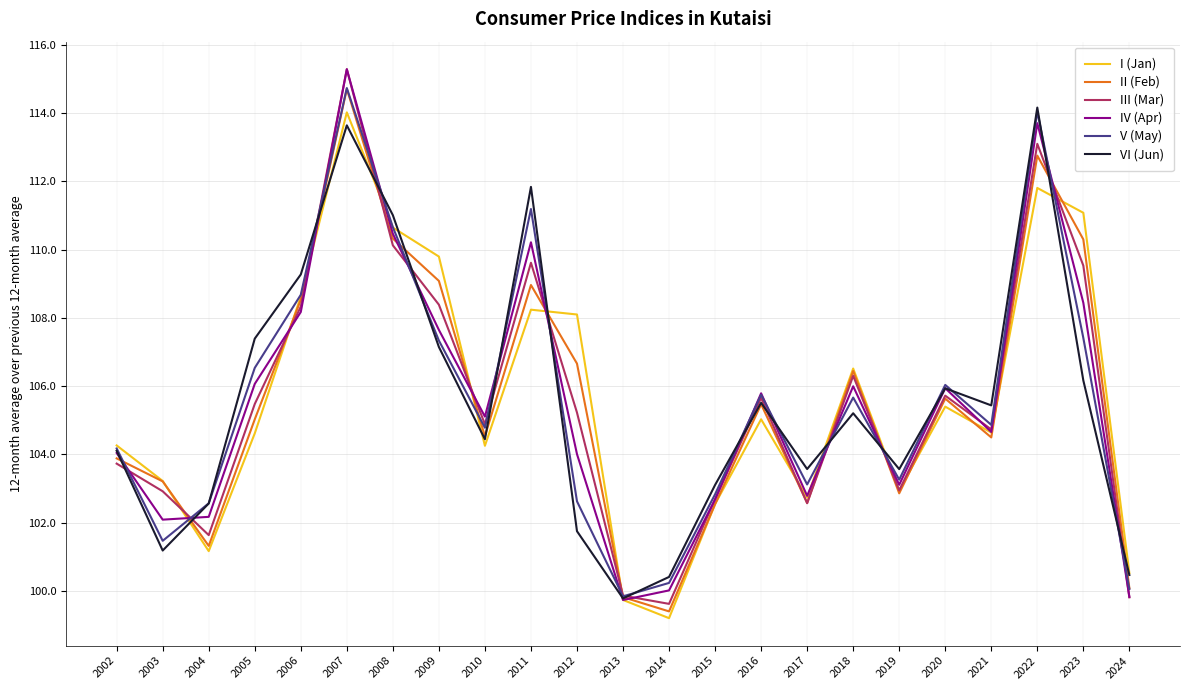

Is the value of VI (Jun) at 2020 greater than the value of IV (Apr) at 2024?

Yes